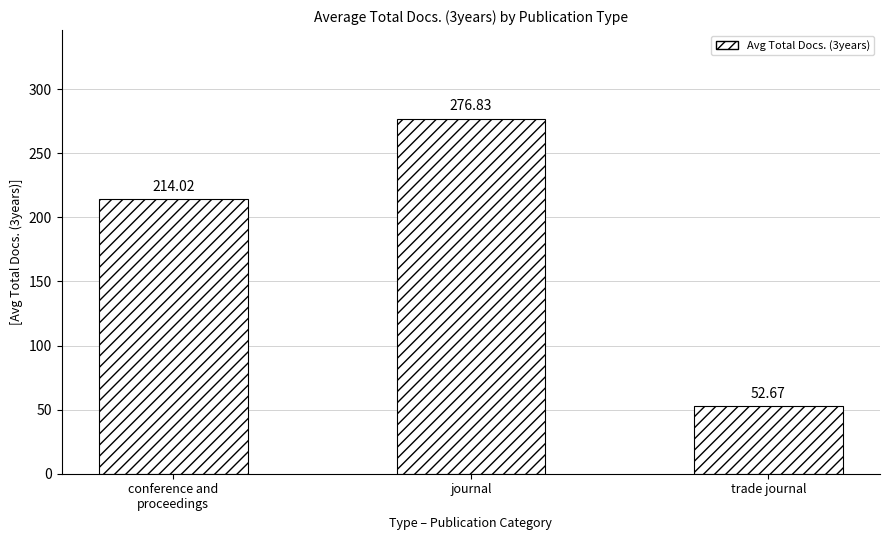

The value at journal is 276.8. True or false?

True